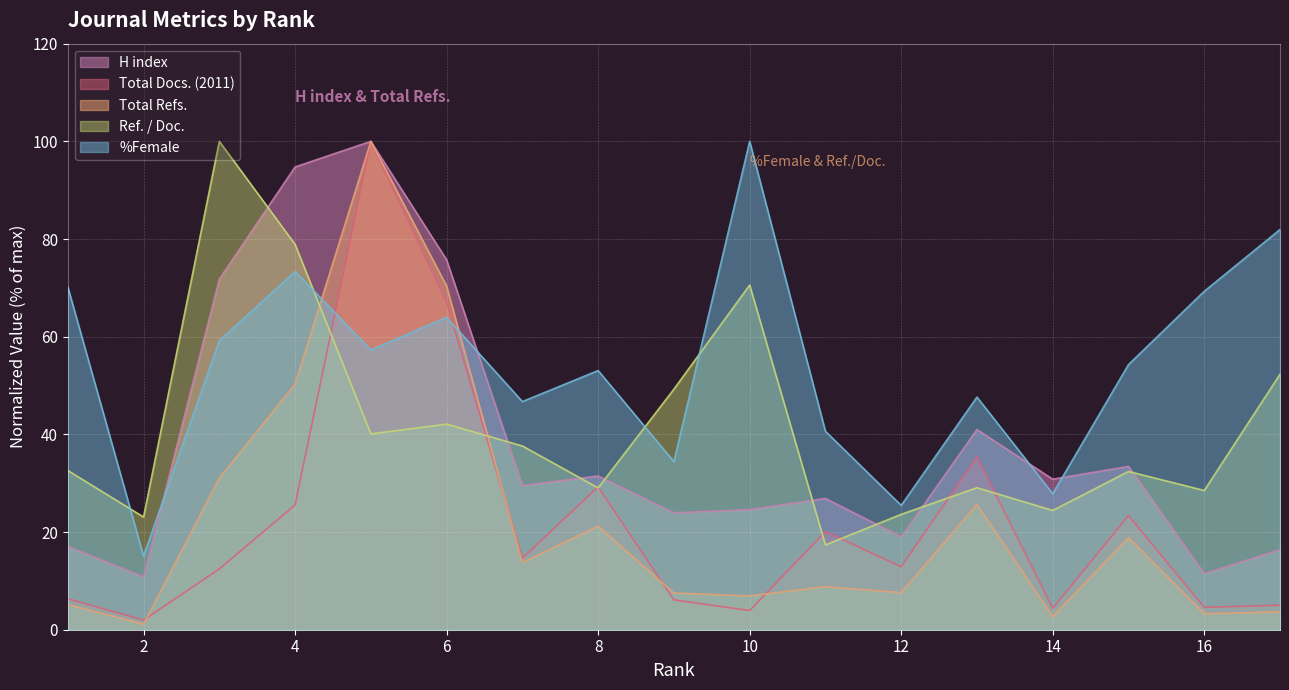

Reading left to right, transcribe all the data shown in this chart.

H index: 17.0	10.8	71.8	94.8	100.0	75.7	29.5	31.5	23.9	24.6	26.9	19.0	41.0	30.8	33.4	11.5	16.4
Total Docs. (2011): 6.3	2.0	12.4	25.5	100.0	67.0	14.6	29.3	6.1	3.9	20.1	12.9	35.4	4.4	23.4	4.6	5.0
Total Refs.: 5.1	1.1	31.0	50.3	100.0	70.4	13.7	21.2	7.5	6.9	8.8	7.6	25.6	2.7	18.9	3.3	3.6
Ref. / Doc.: 32.6	23.1	100.0	78.9	40.1	42.1	37.6	29.0	49.3	70.6	17.4	23.6	29.1	24.4	32.4	28.5	52.3
%Female: 70.2	15.1	59.2	73.3	57.3	64.0	46.7	53.1	34.4	100.0	40.6	25.5	47.6	27.9	54.3	69.3	81.9